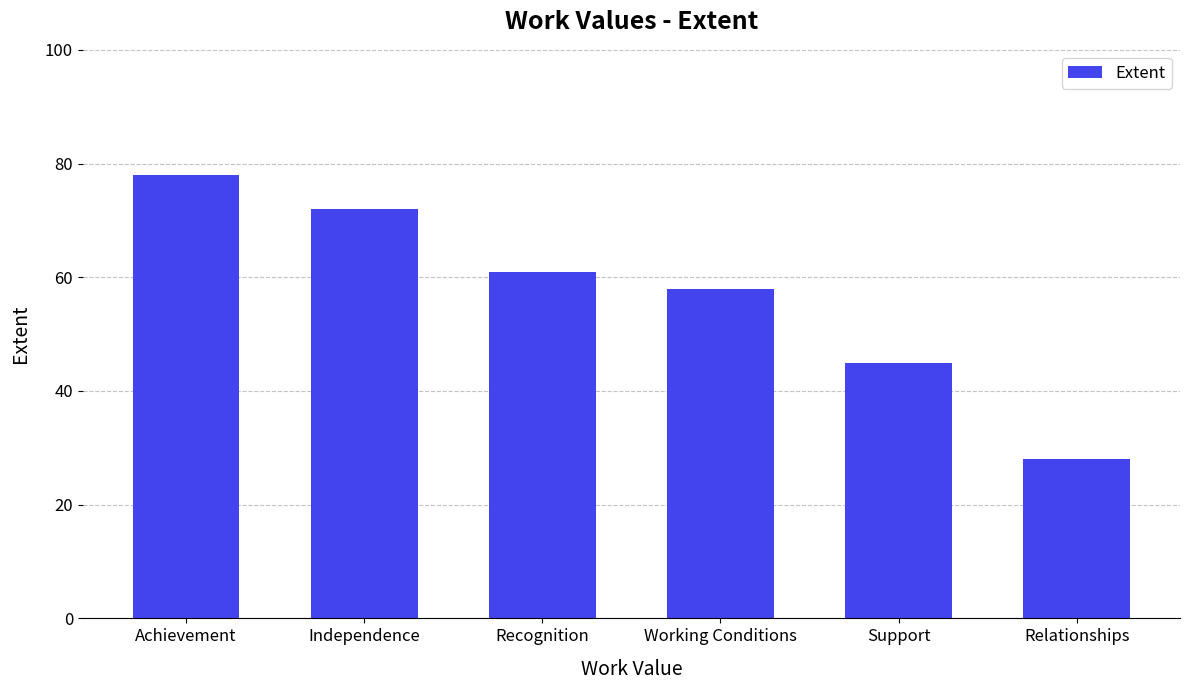

Between Working Conditions and Independence, which is larger?

Independence